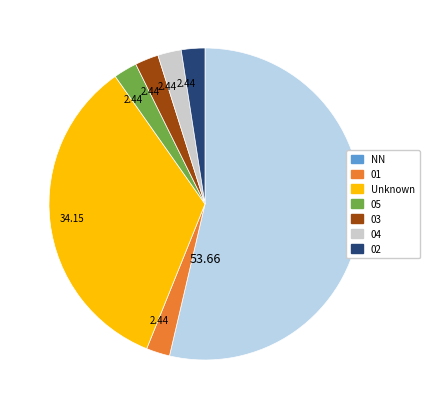

To the nearest percent, what is the difference between the largest and smallest slice percentages?

51%